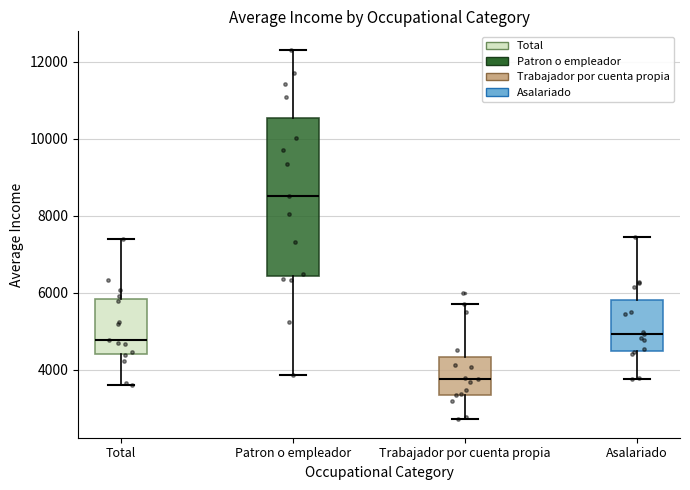

Reading left to right, transcribe this box plot: for each box, give where its median line is, the range the box spans, and where its two whiskers end, as read against the y-axis. The values are not printed on the chart, so give them approximately, as read against the axis.

Total: median 4800, box 4400 to 5800, whiskers 3600 to 7400
Patron o empleador: median 8600, box 6400 to 10600, whiskers 3800 to 12400
Trabajador por cuenta propia: median 3800, box 3400 to 4400, whiskers 2800 to 5800
Asalariado: median 5000, box 4400 to 5800, whiskers 3800 to 7400